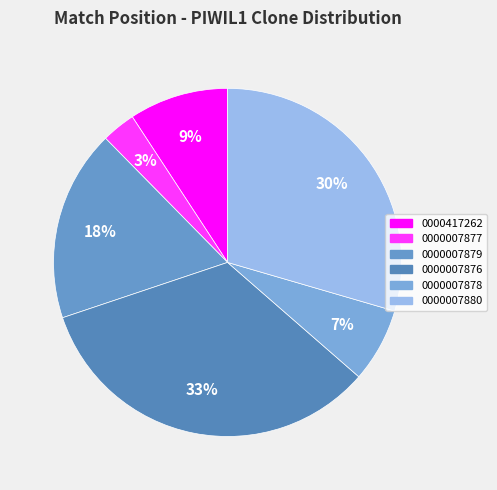

Rank the categories by value from lowest to highest.

TRCN0000007877, TRCN0000007878, TRCN0000417262, TRCN0000007879, TRCN0000007880, TRCN0000007876